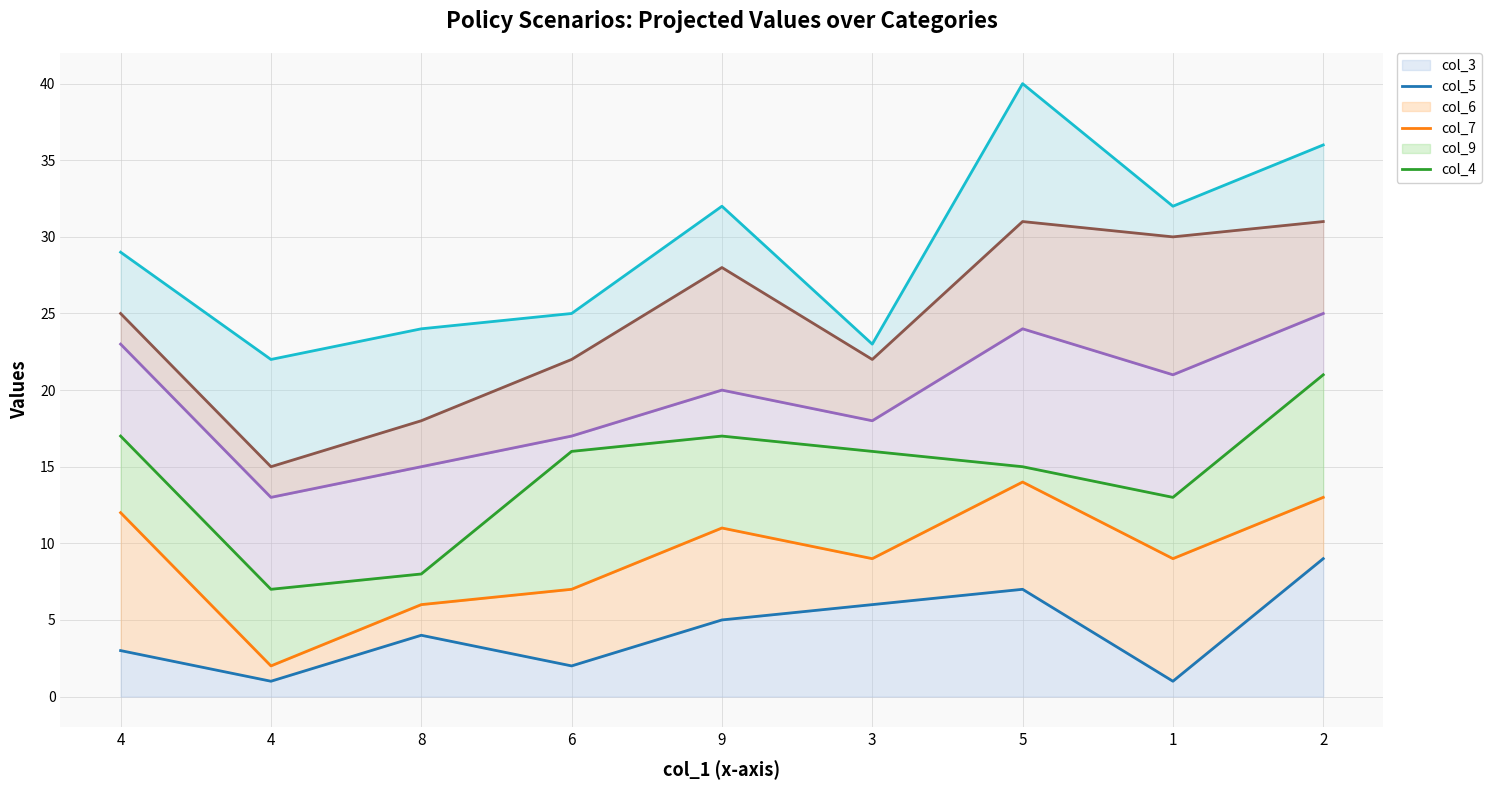

Which series has the widest spread of values?

col_4 (line)